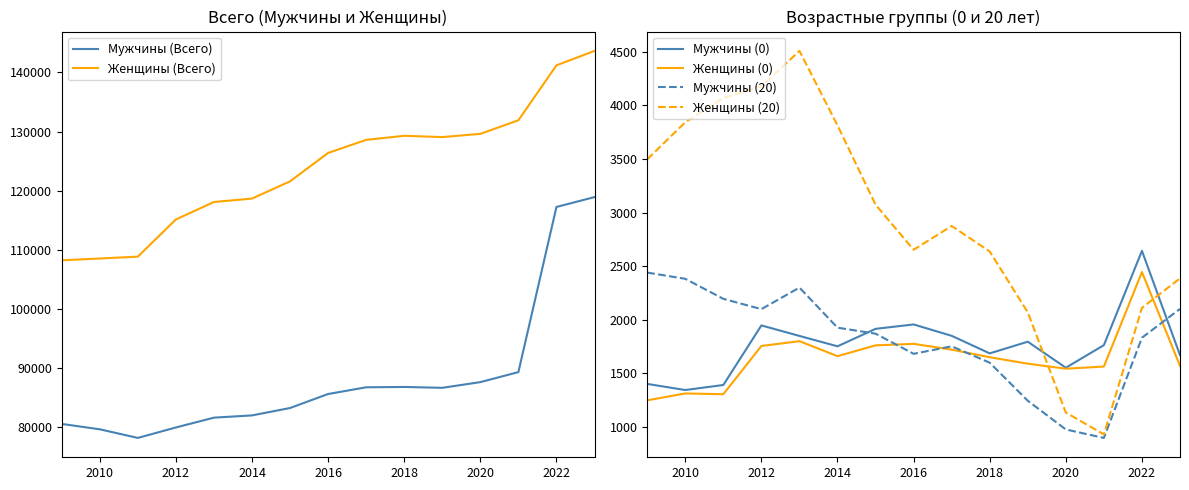

The value of Мужчины (0) at 2014 is 1752. True or false?

True